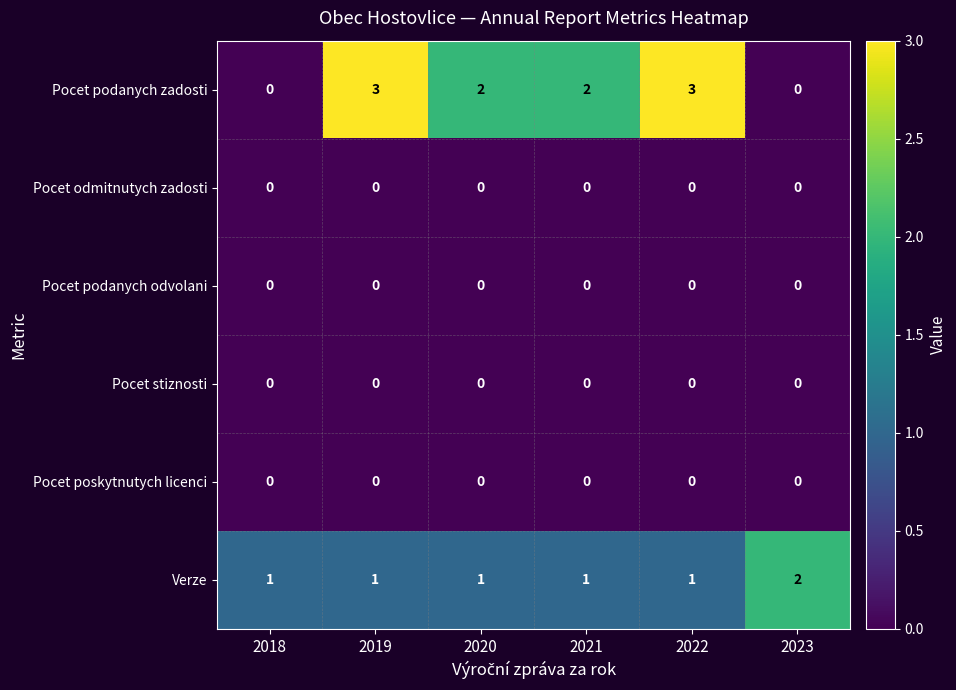

What is the spread (max minus min) of values at 2020?

2